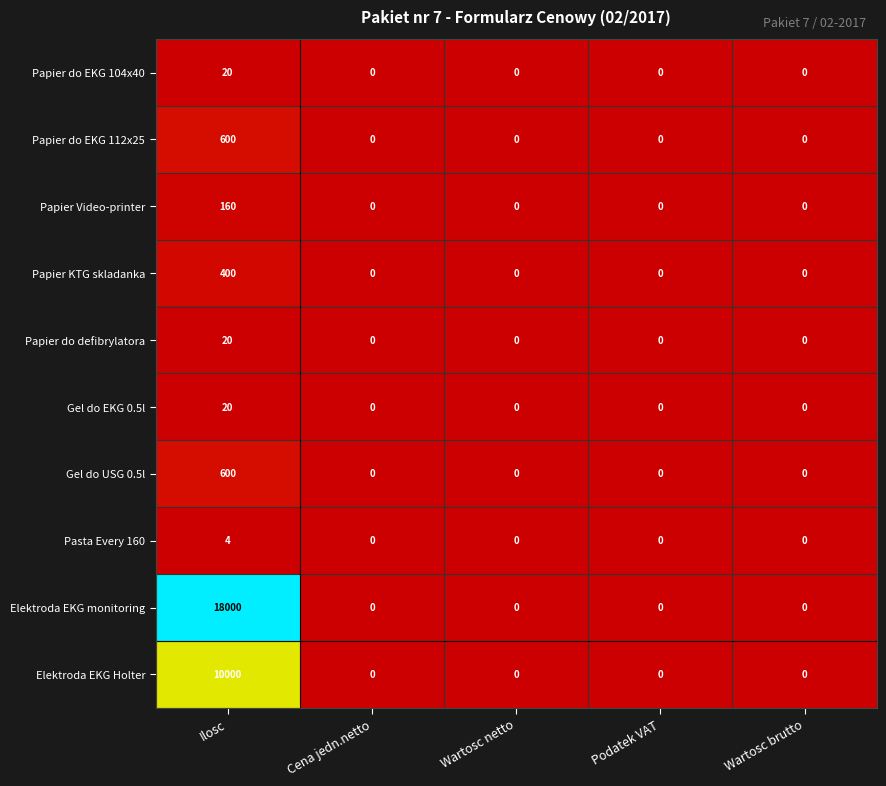

At which category is the sum across all series the highest?

Ilosc